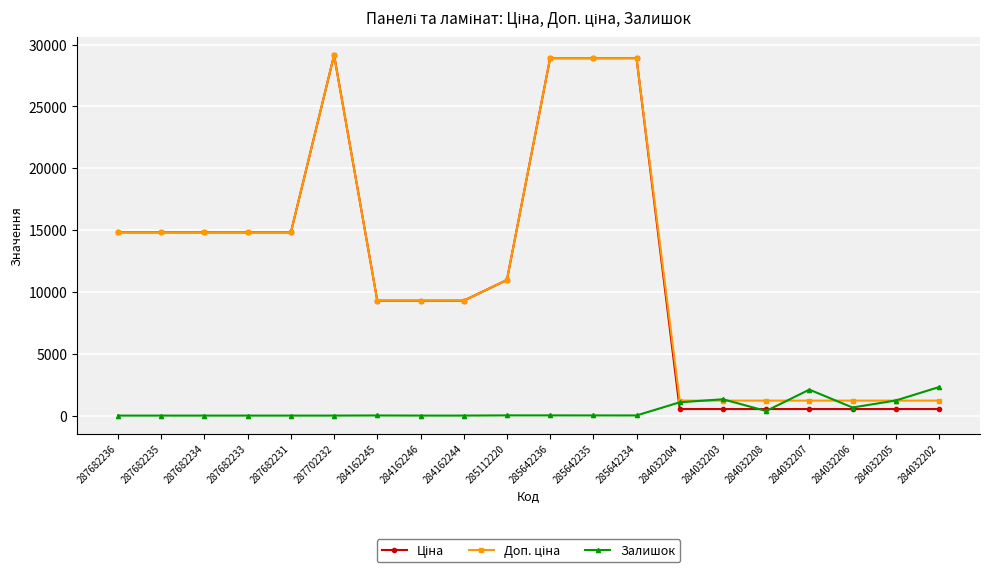

What is the total value across all series at 287682236?

29635.2